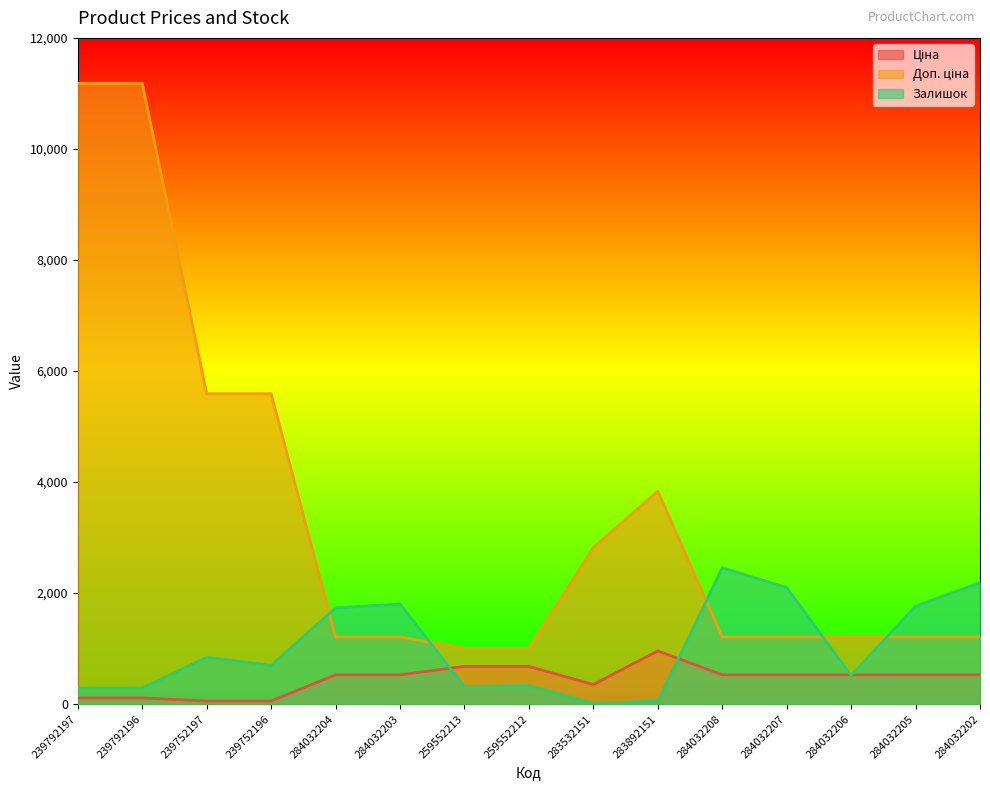

What is the sum of the Ціна values at 259552213 and 239752197?

735.8